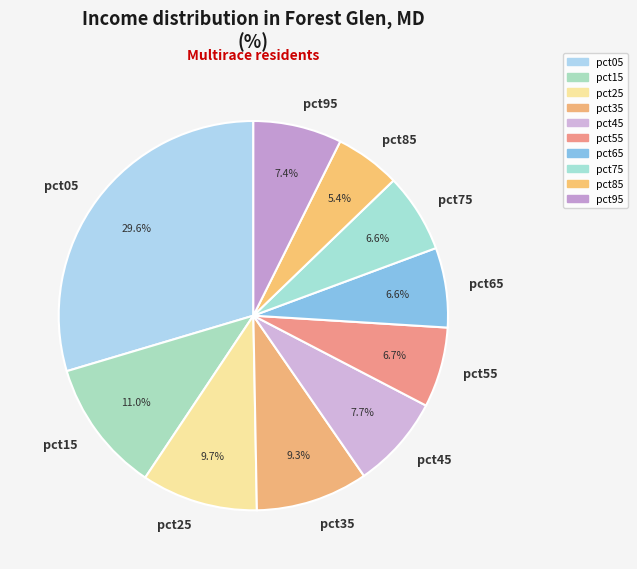

Does pct65 account for over 50% of the chart?

No